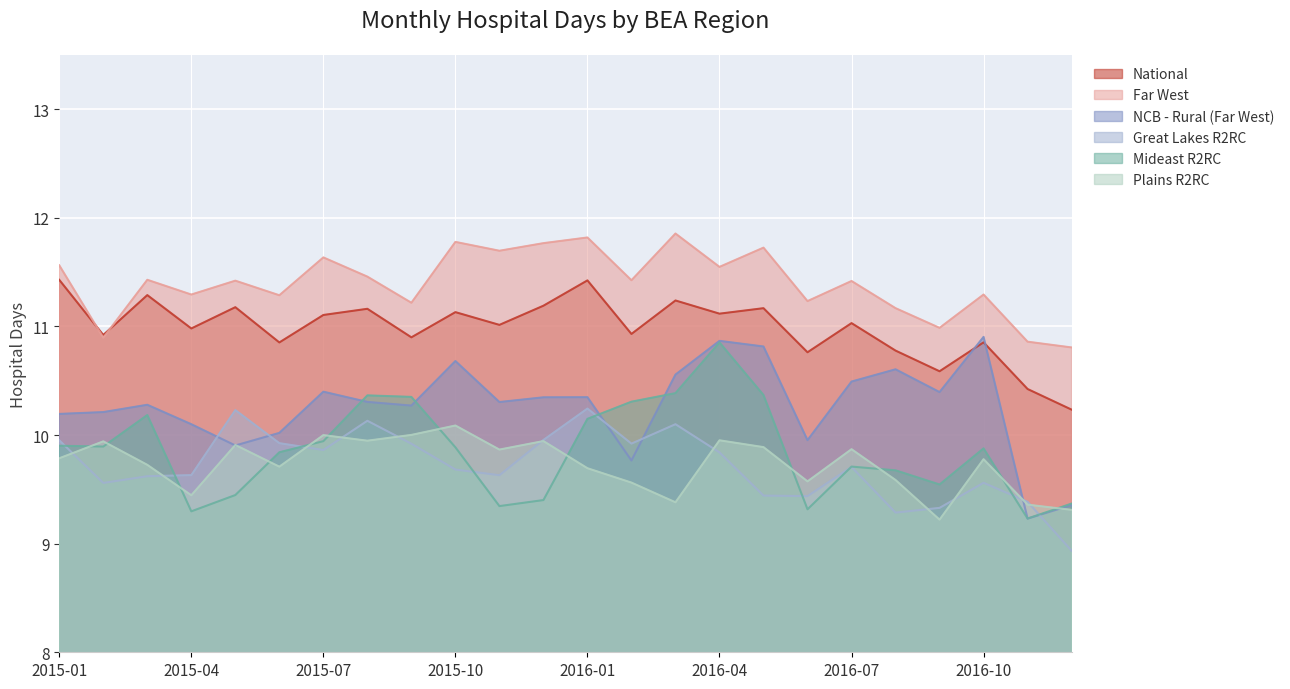

The Far West series shows 20.3 at 2016-01. True or false?

False